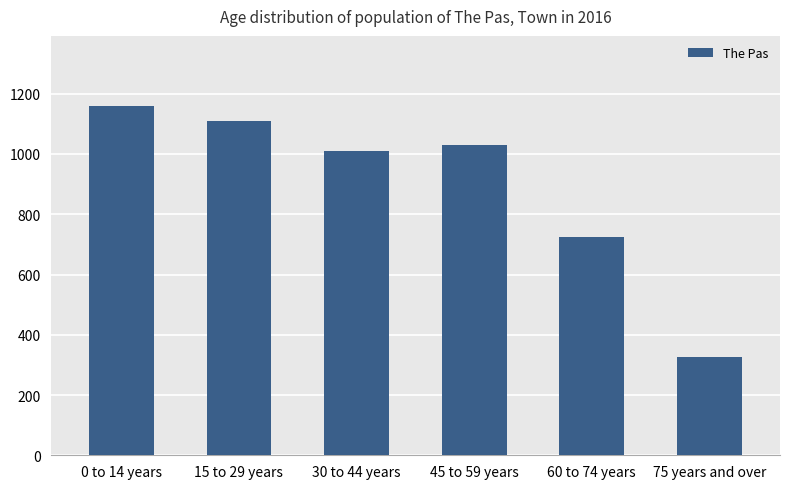

True or false: the data shows 1273 at 60 to 74 years.

False